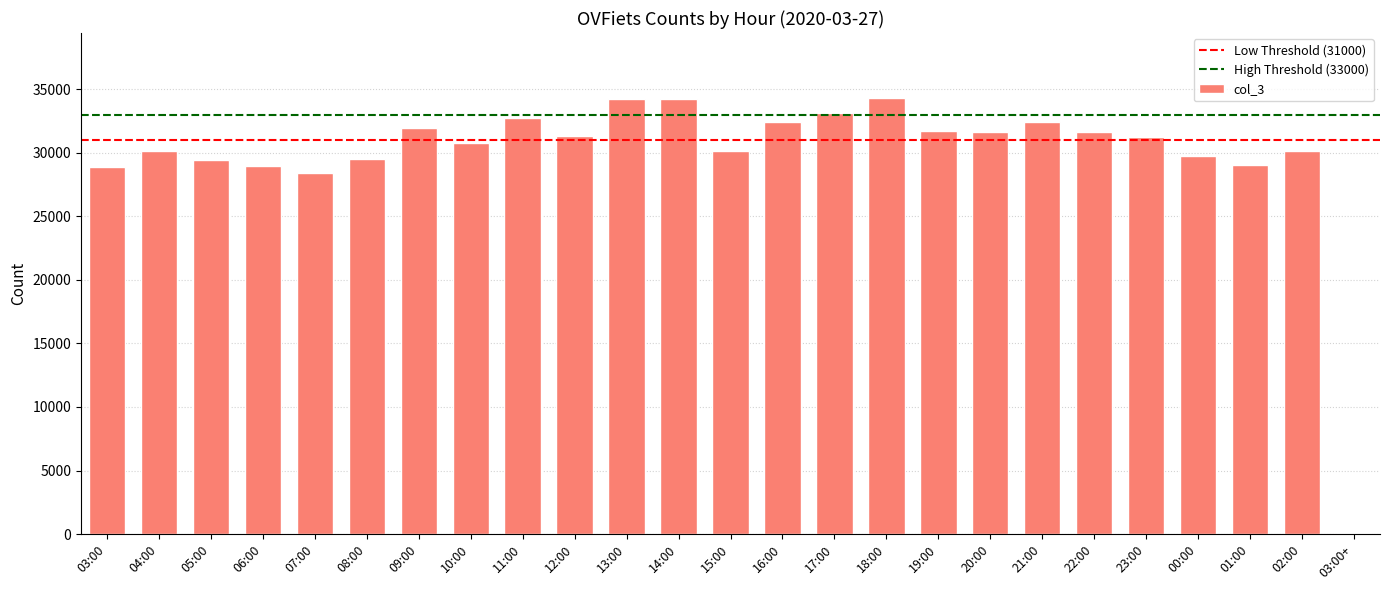

What is the change in value from 11:00 to 18:00?

+1575